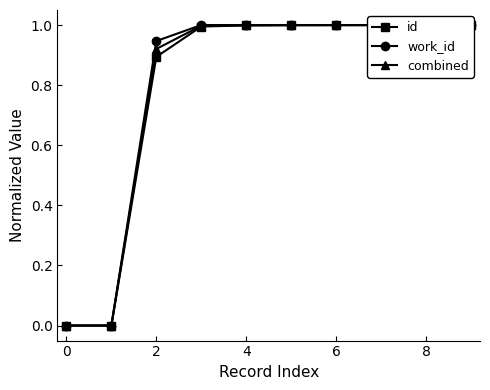

At how many categories does at least one series exceed 0?

9